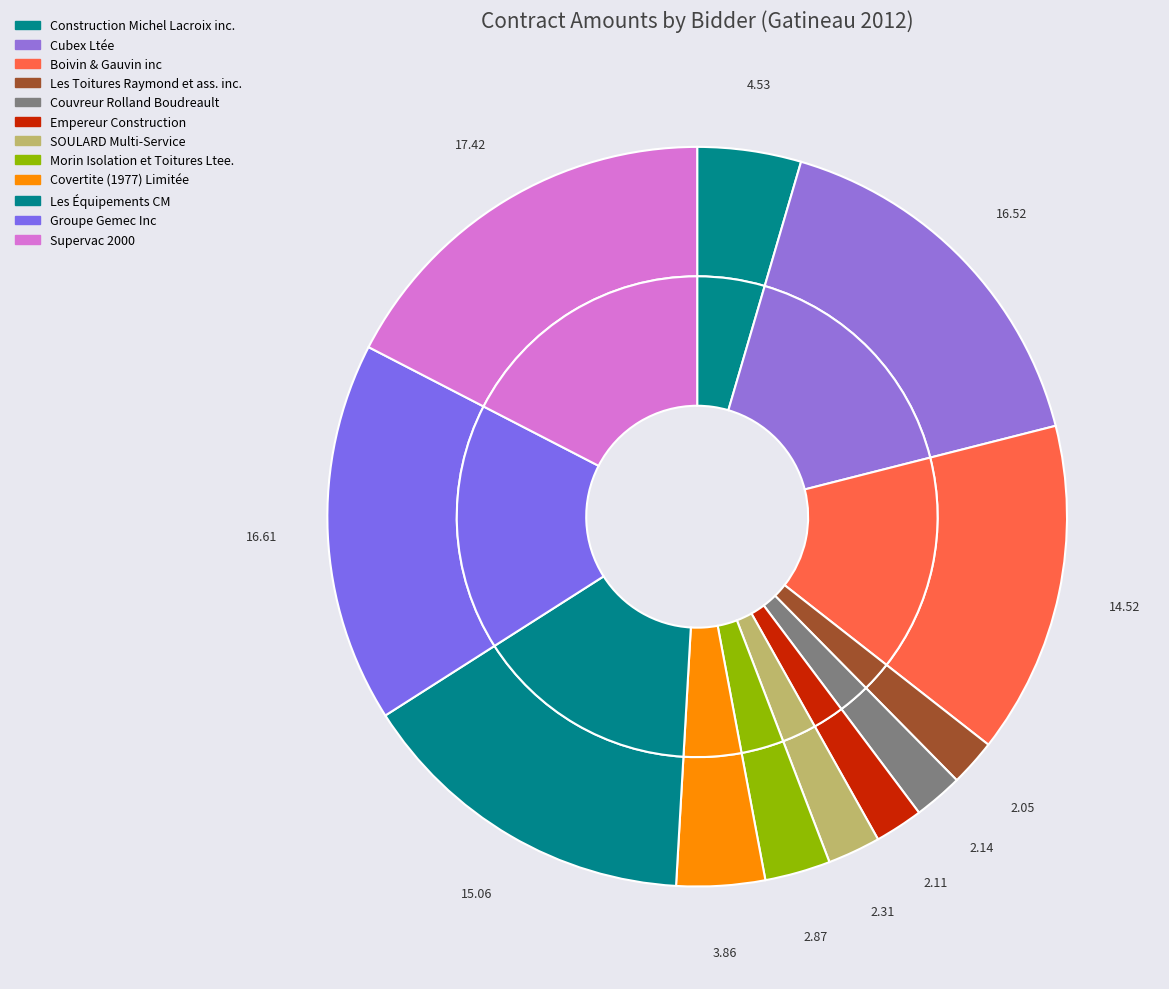

To the nearest percent, what percentage of the pie is Construction Michel Lacroix inc.?

5%